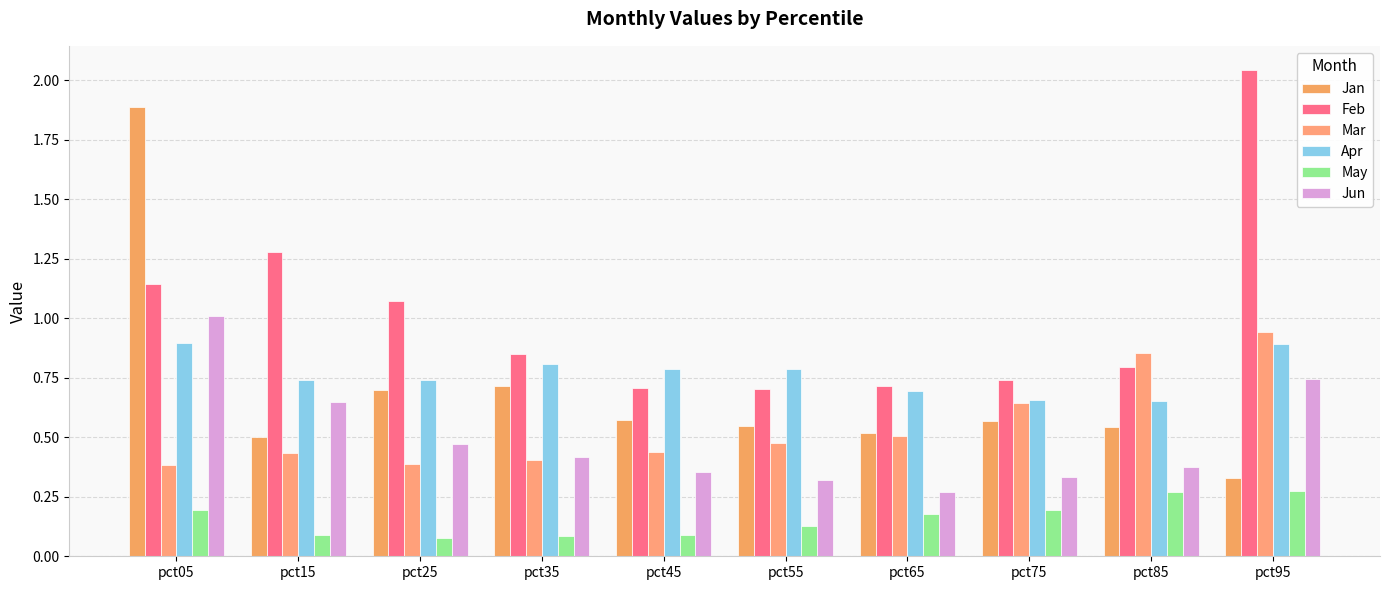

Does the chart contain any negative values?

No